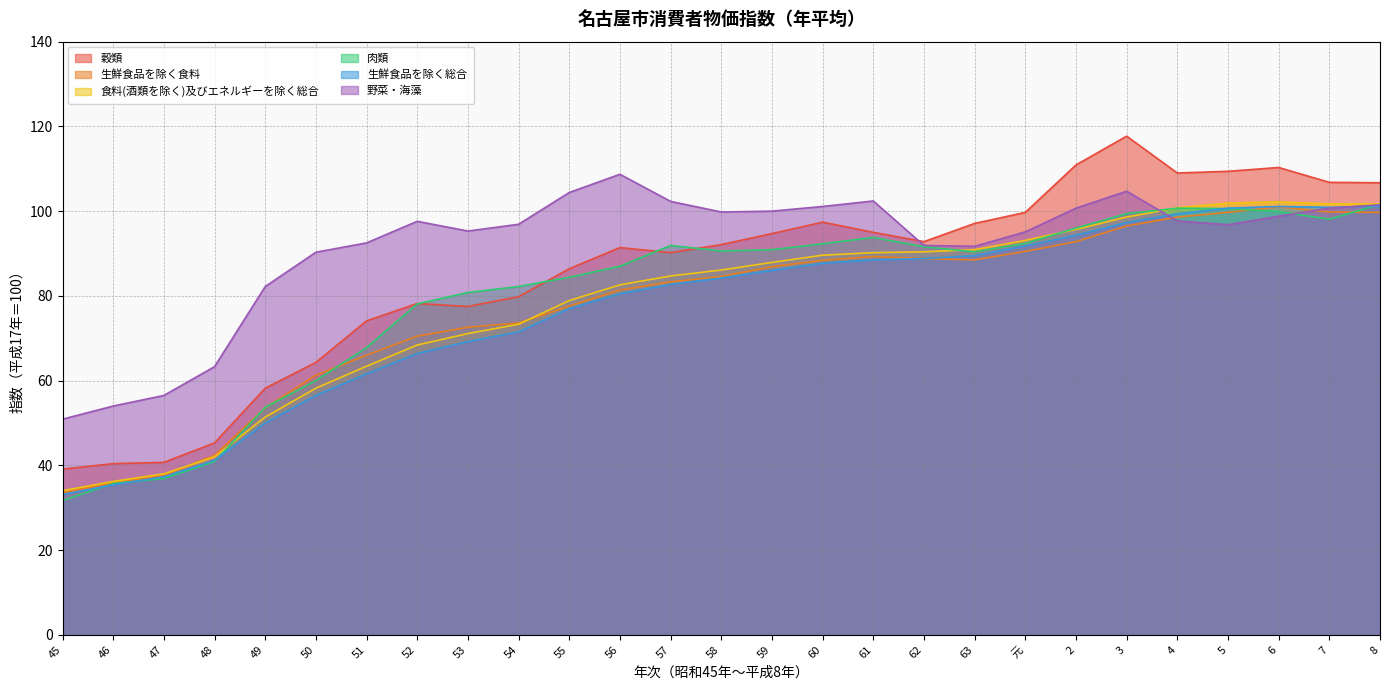

True or false: 穀類 and 生鮮食品を除く食料 cross at least once.

False